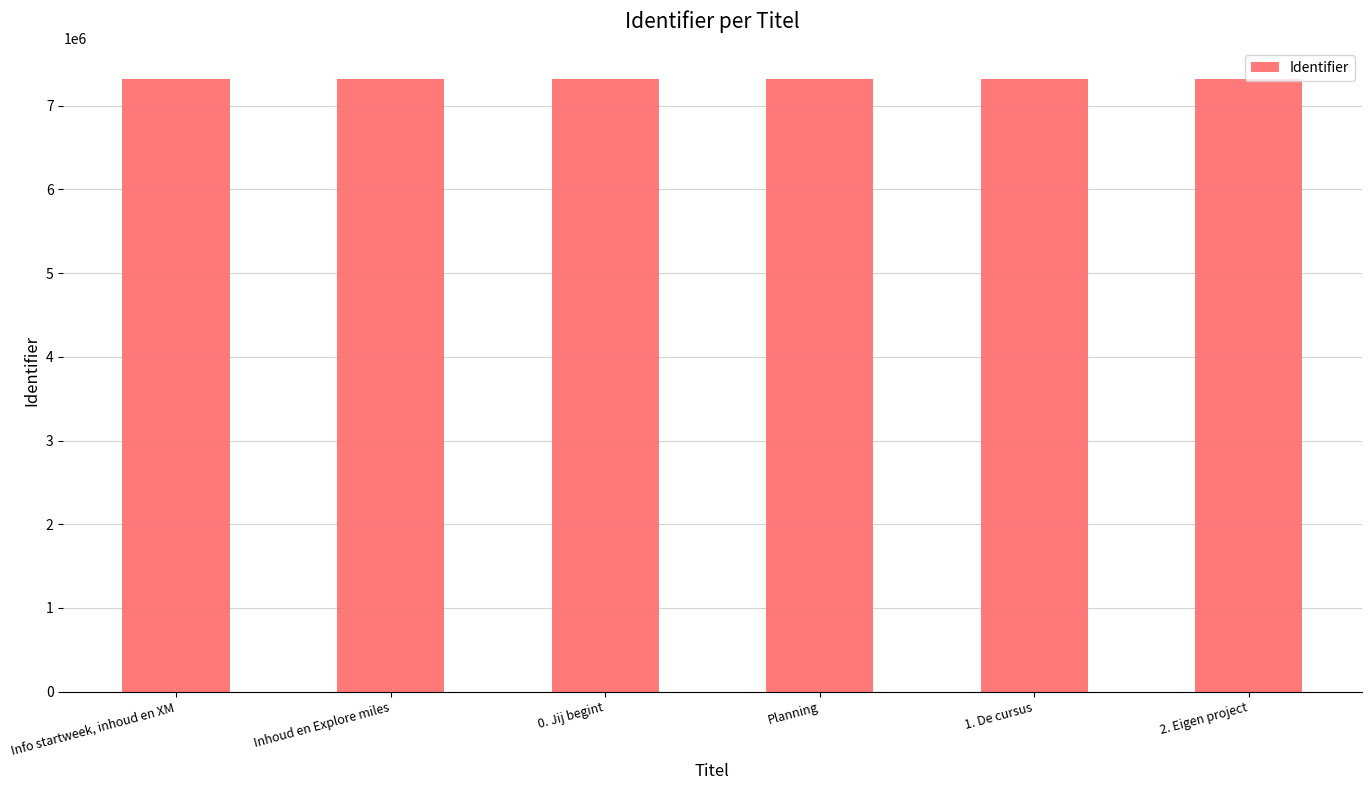

Does the chart contain stacked bars?

No